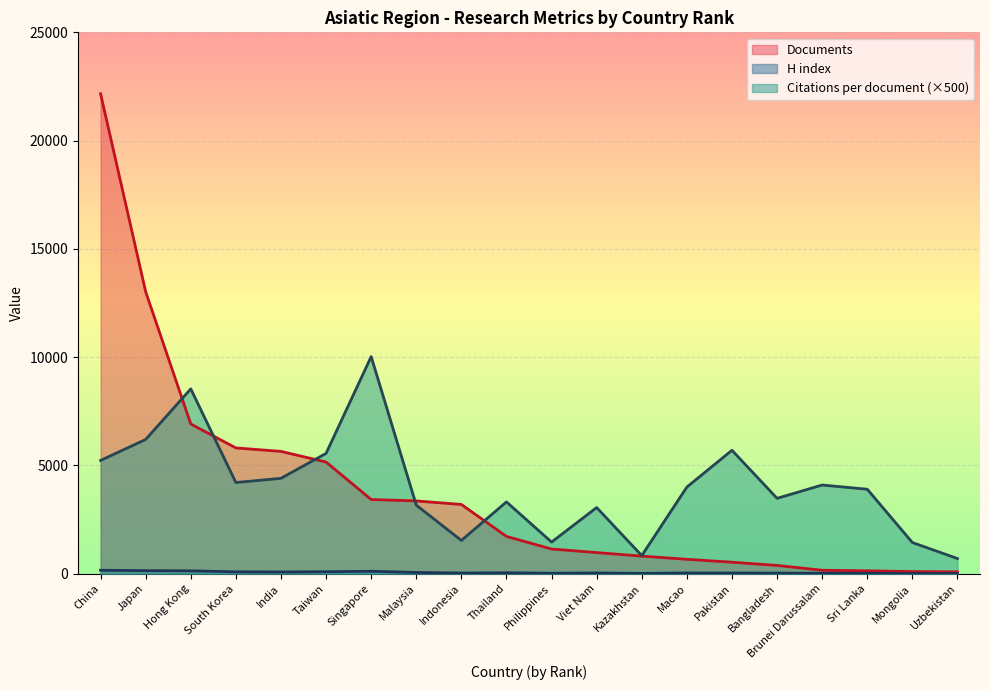

What is the approximate value of Citations per document at Malaysia?

3165.0